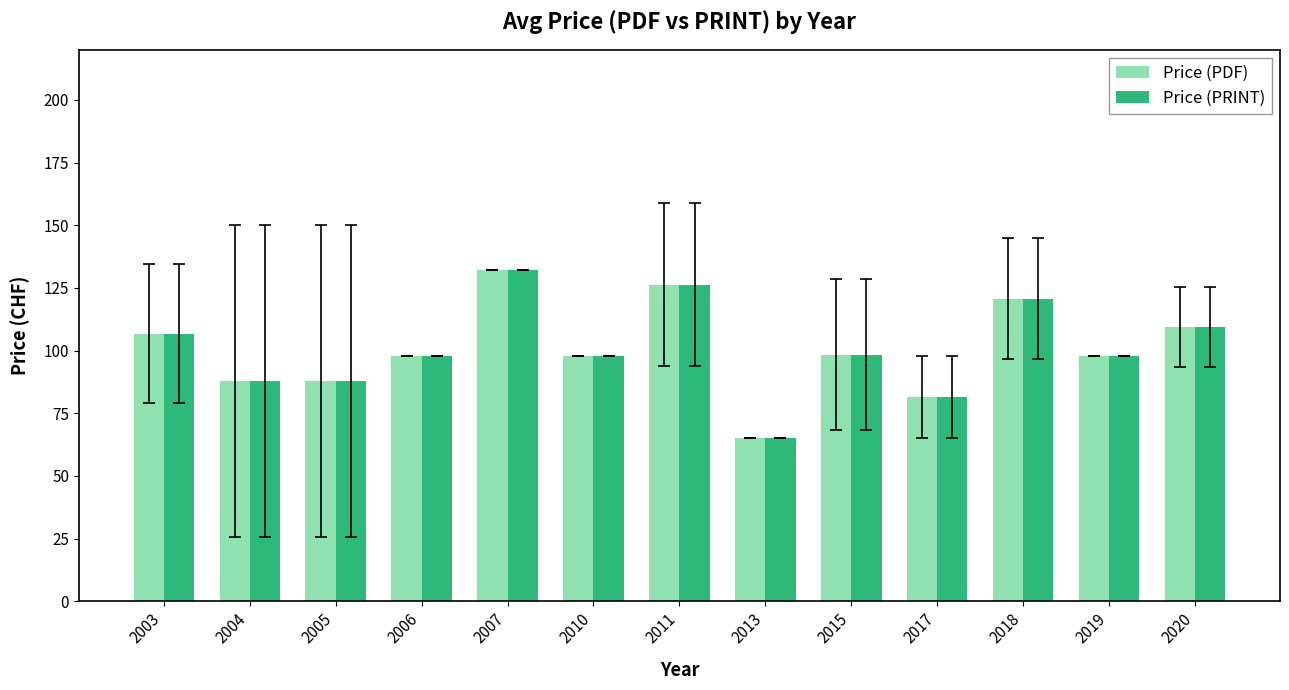

What is the value of the Price (PRINT) bar at the 11th from the left?

120.8